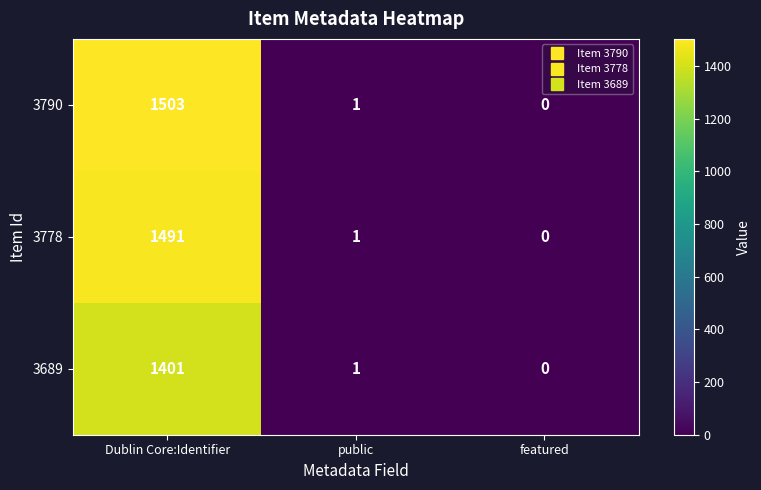

At which category does the chart reach its minimum across all series?

featured